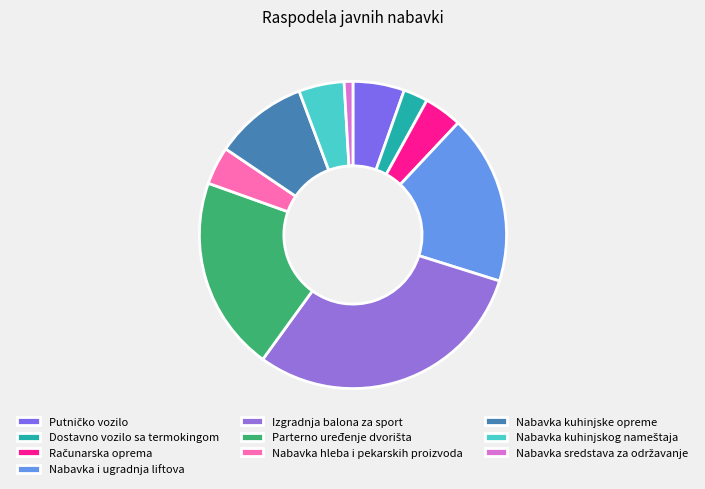

What percentage is NOT represented by Nabavka kuhinjskog nameštaja?

95.2%